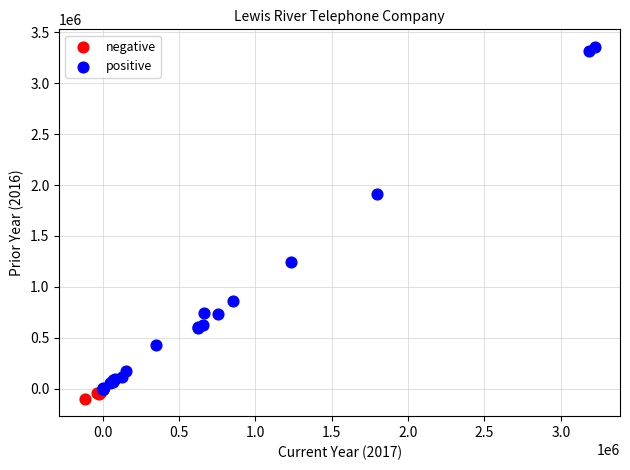

Which series contains the highest Y value?

positive